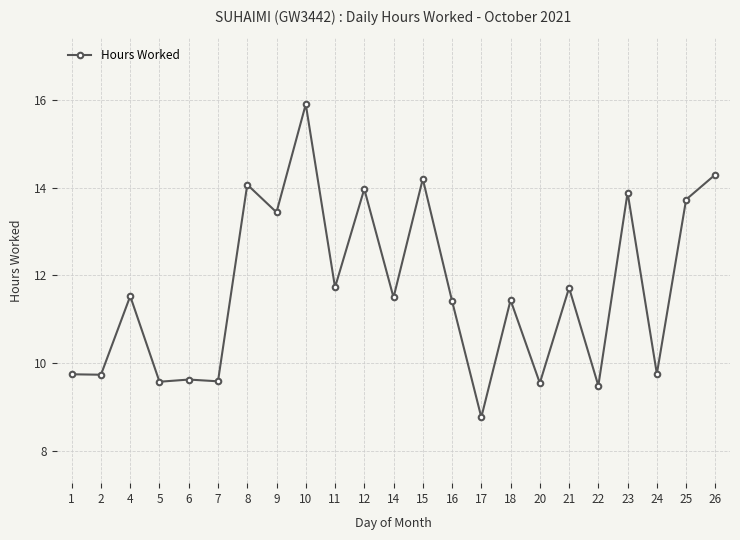

What is the value of the 21st point from the left?

9.8